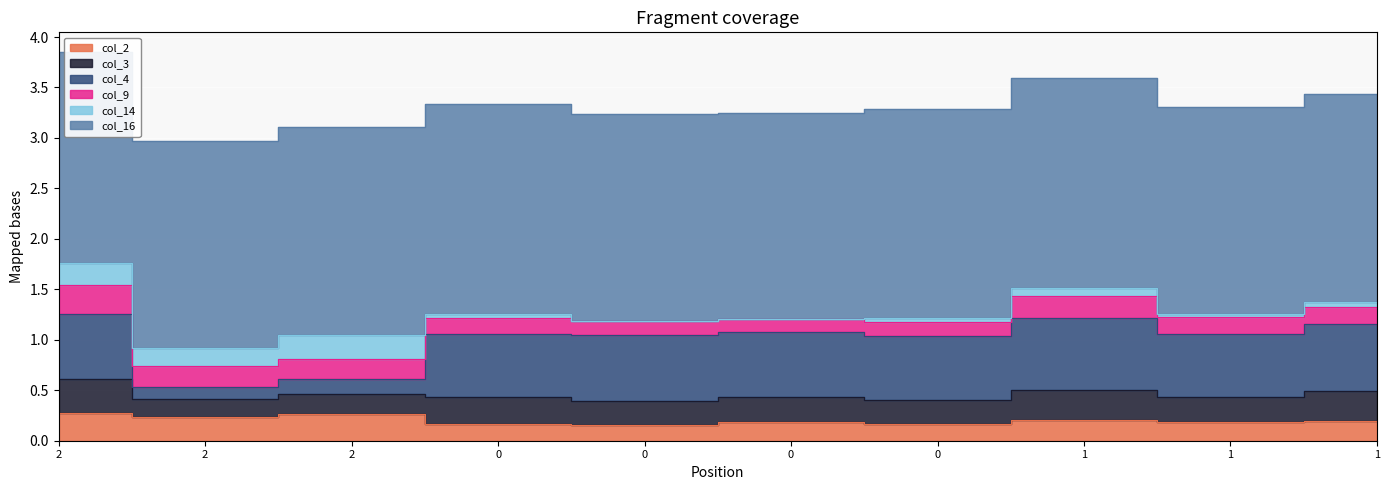

True or false: col_16 and col_3 intersect in this chart.

False